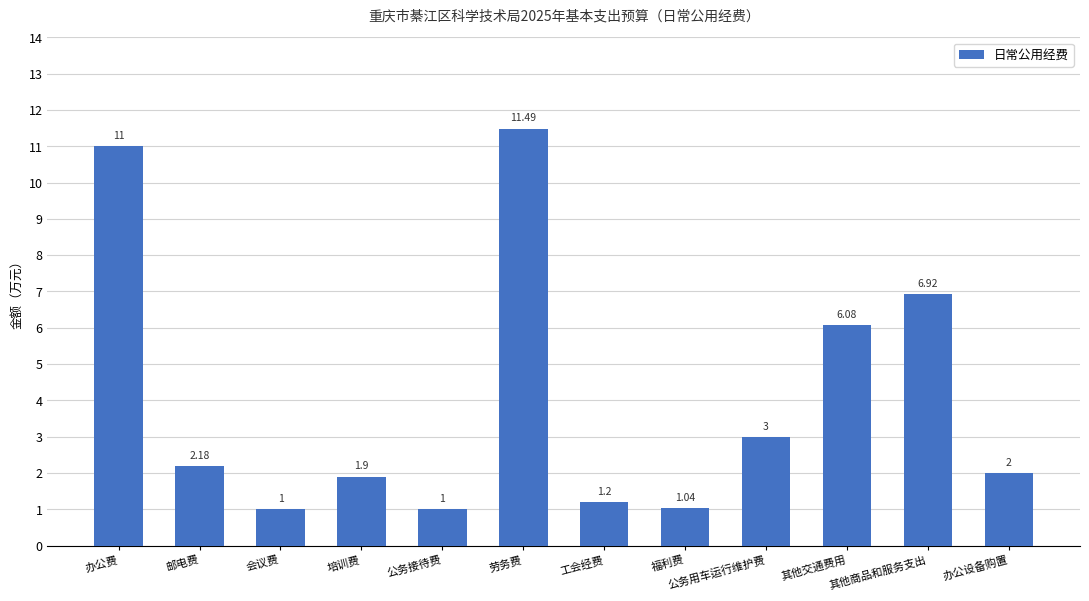

Approximately how many times larger is the value at 工会经费 compared to 邮电费?

0.6